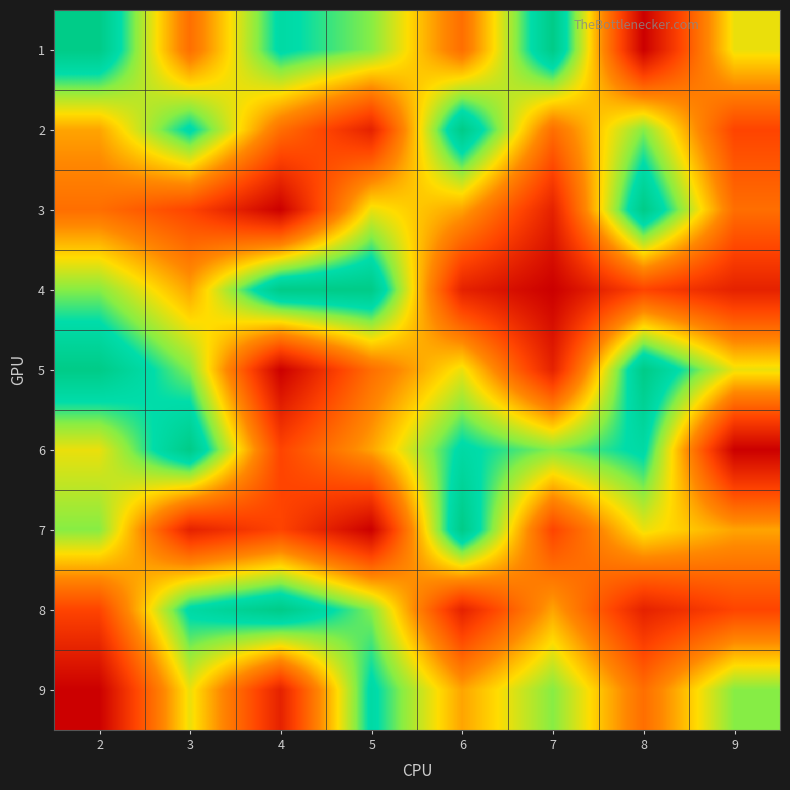

Which label corresponds to the largest value in the chart?

2